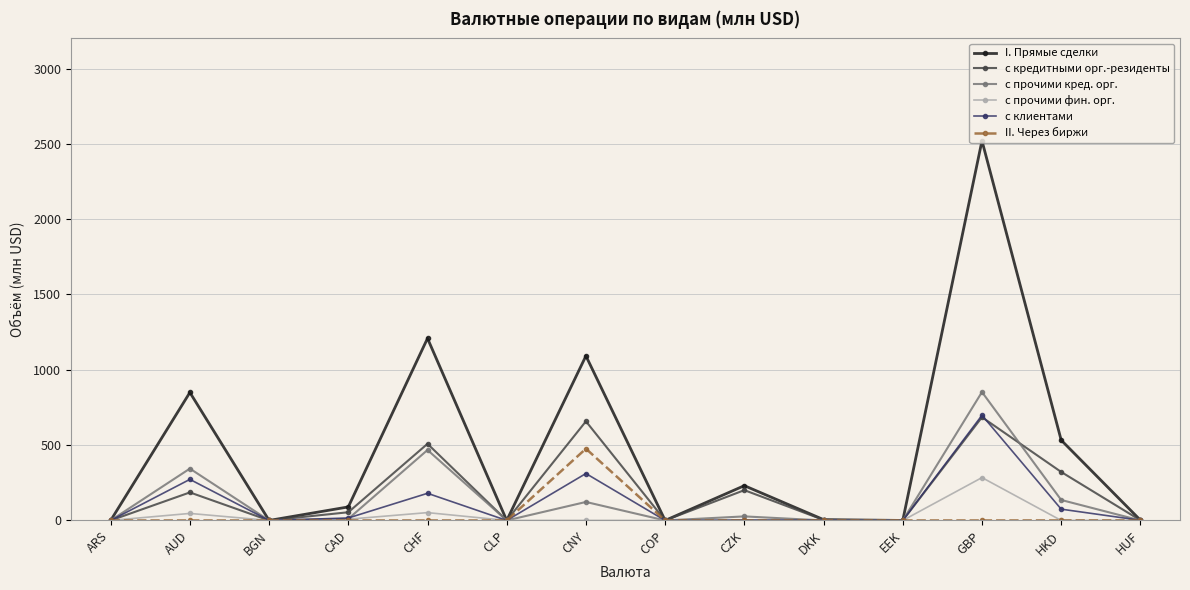

What is the label of the 6th point from the left?

CLP